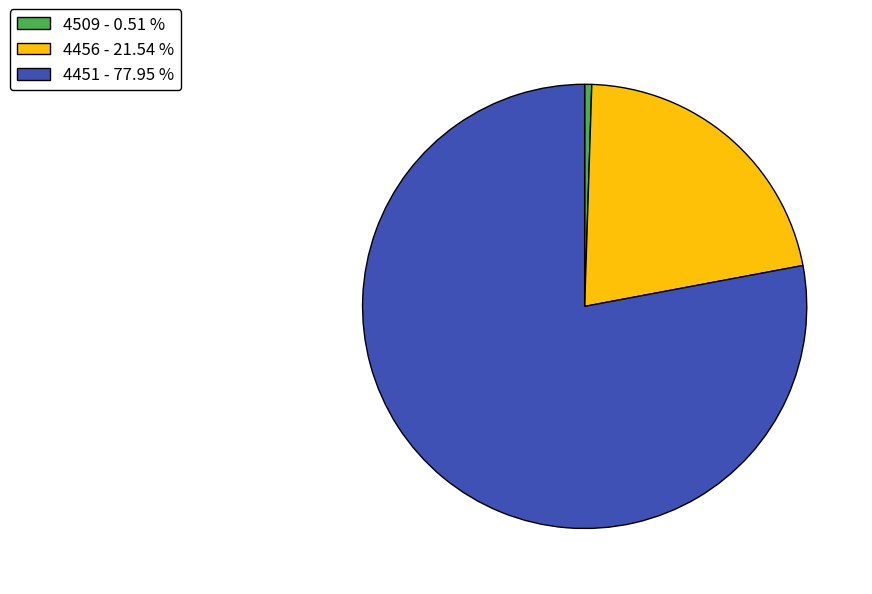

How many slices are in this pie chart?

3